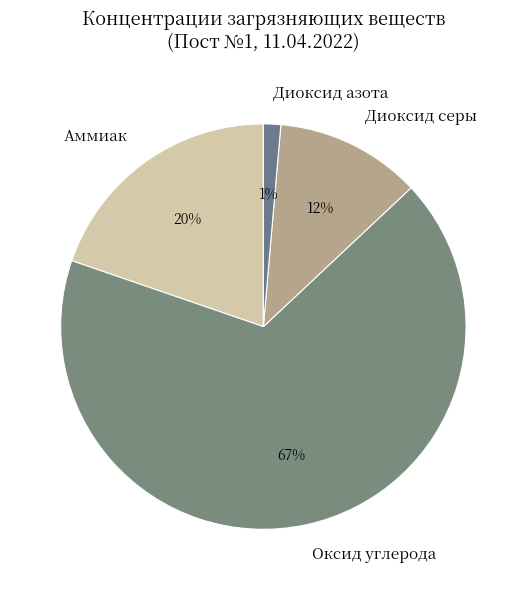

What is the majority slice?

Оксид углерода